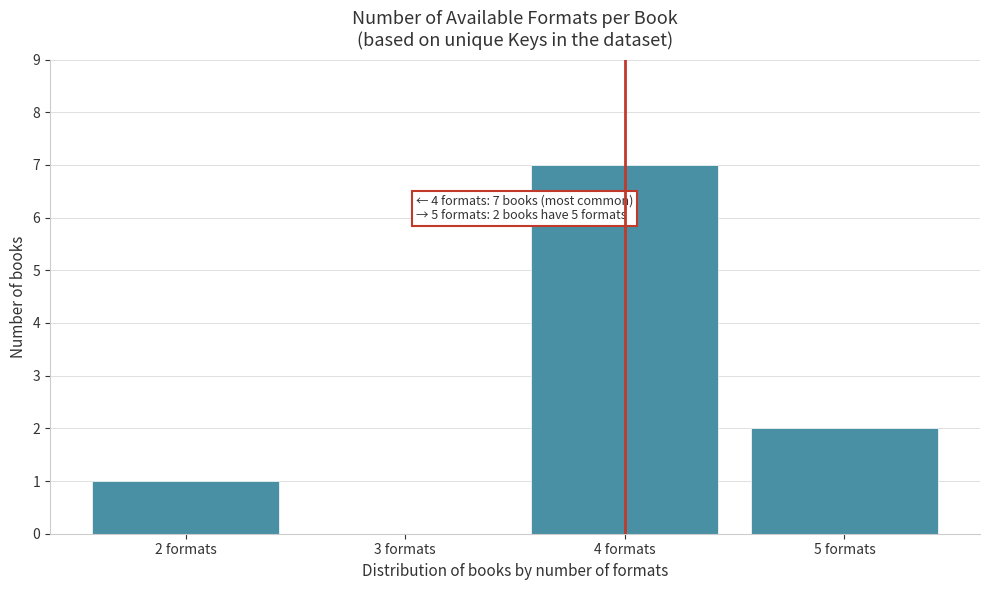

Reading left to right, extract all data points from this chart.

2 formats=1	3 formats=0	4 formats=7	5 formats=2